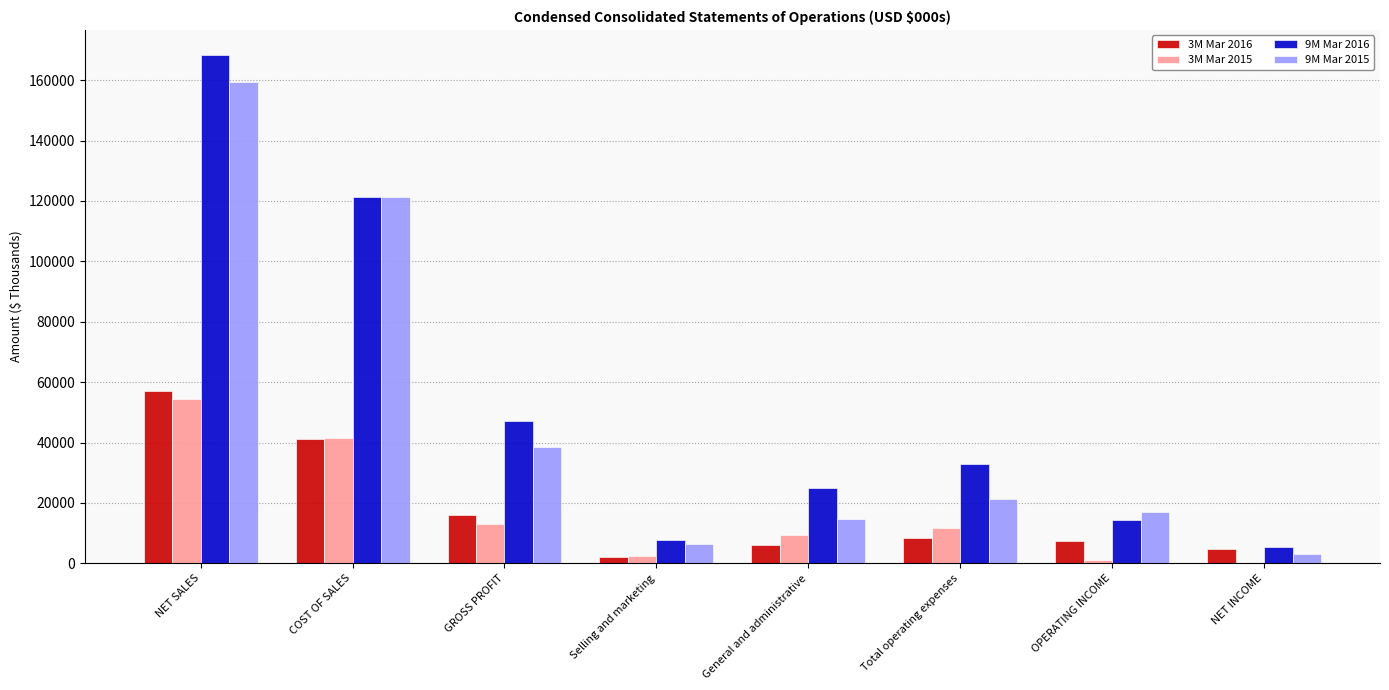

Which series changed the most between COST OF SALES and GROSS PROFIT?

9M Mar 2015